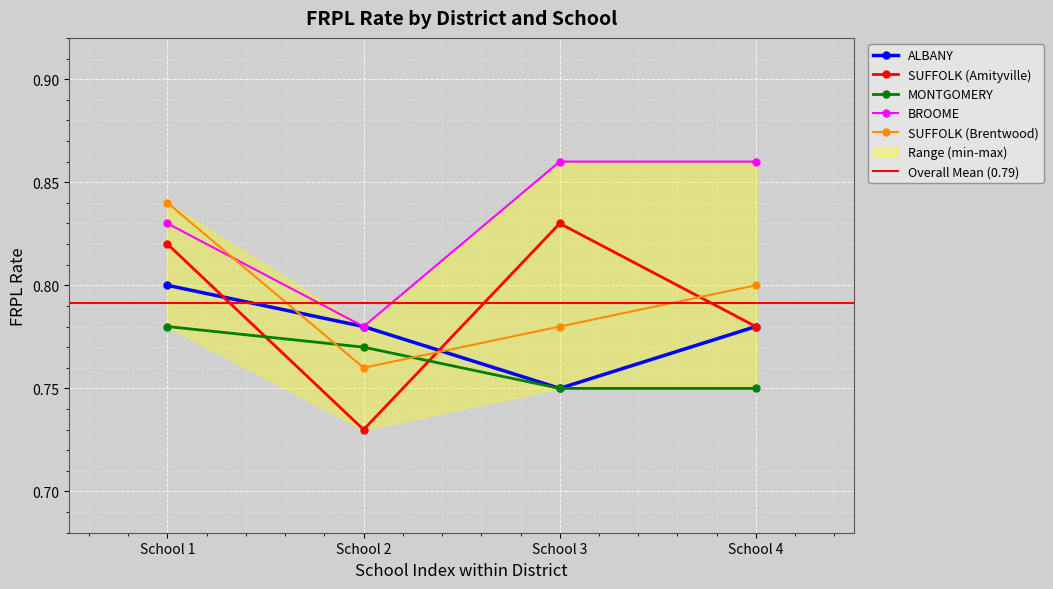

At which category is the sum across all series the highest?

School 1